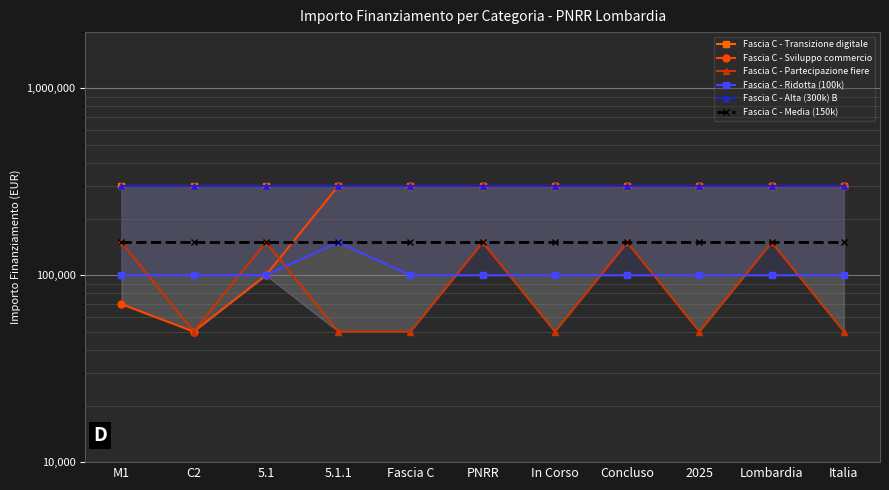

Reading left to right, list all the values displayed in this chart.

Fascia C - Transizione digitale: 300000	300000	300000	300000	300000	300000	300000	300000	300000	300000	300000
Fascia C - Sviluppo commercio: 70000	50000	100000	300000	300000	300000	300000	300000	300000	300000	300000
Fascia C - Partecipazione fiere: 150000	50000	150000	50000	50000	150000	50000	150000	50000	150000	50000
Fascia C - Ridotta (100k): 100000	100000	100000	150000	100000	100000	100000	100000	100000	100000	100000
Fascia C - Alta (300k) B: 300000	300000	300000	300000	300000	300000	300000	300000	300000	300000	300000
Fascia C - Media (150k): 150000	150000	150000	150000	150000	150000	150000	150000	150000	150000	150000